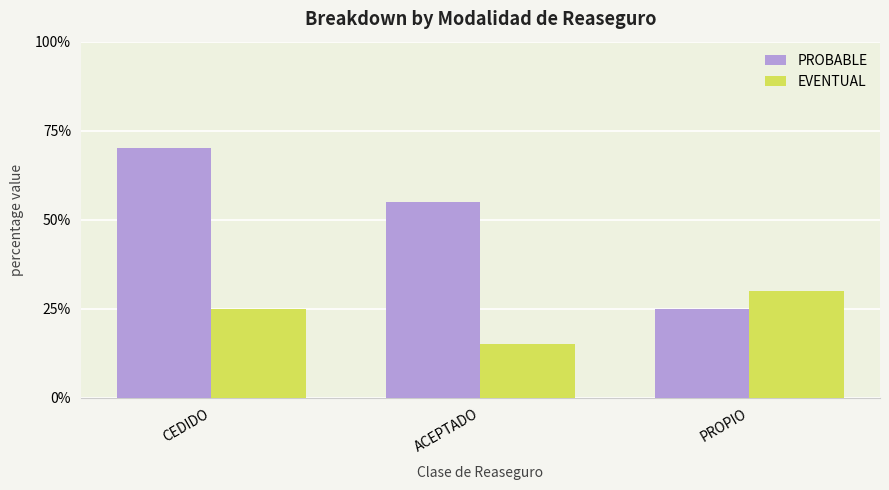

What is the difference between the EVENTUAL values at ACEPTADO and CEDIDO?

0.1